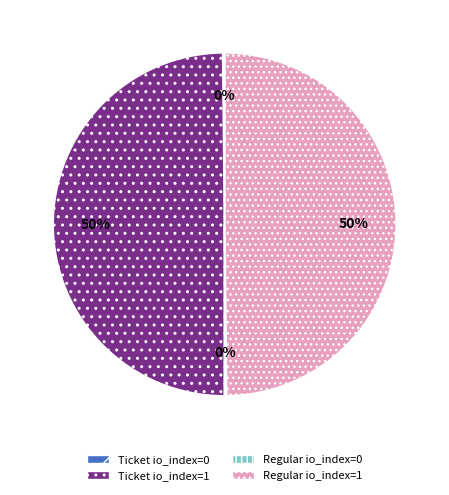

To the nearest percent, what is the average slice percentage?

25%